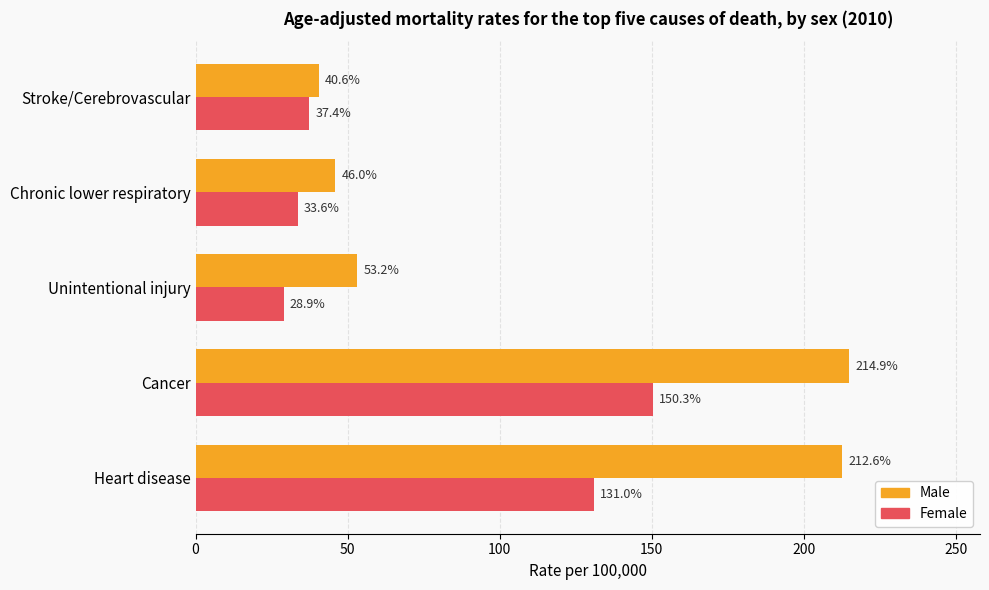

The Female series shows 53.4 at Cancer. True or false?

False